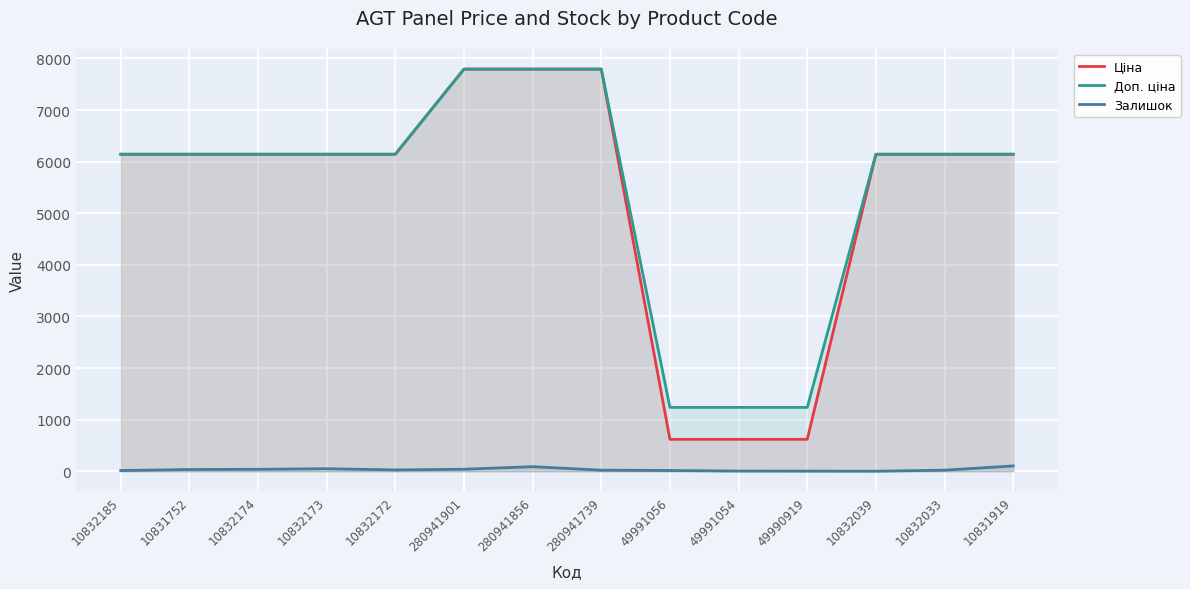

True or false: Доп. ціна has a value of 10883.6 at 10832039.

False